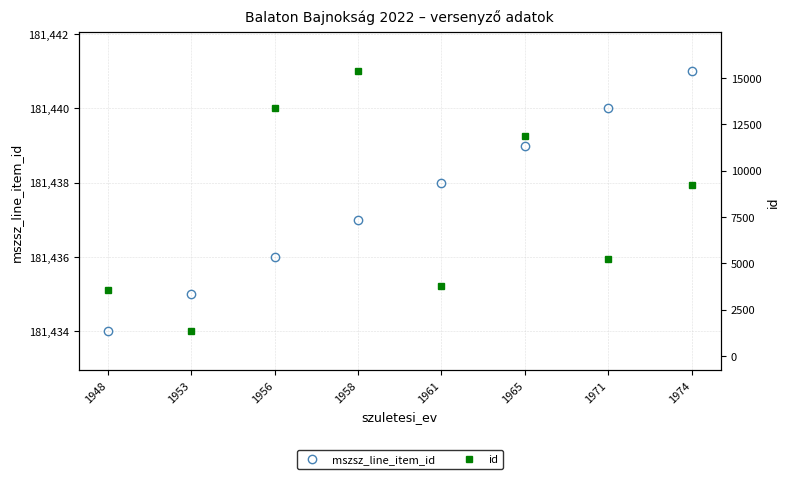

Does the chart display data point markers on the line(s)?

Yes